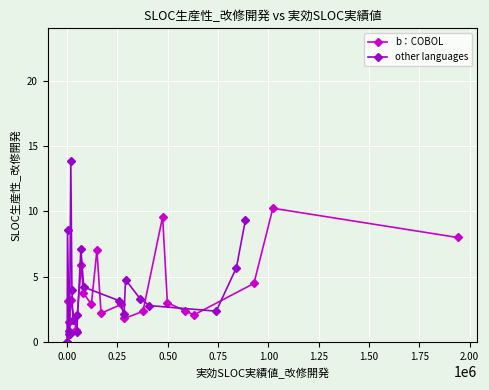

List the series in order of their overall mean, lowest first.

b：COBOL, other languages